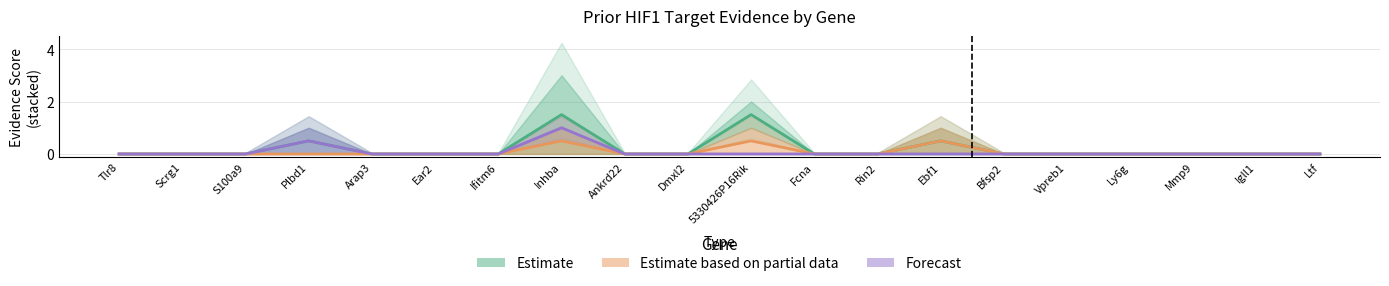

What is the label of the 2nd point from the left?

Scrg1